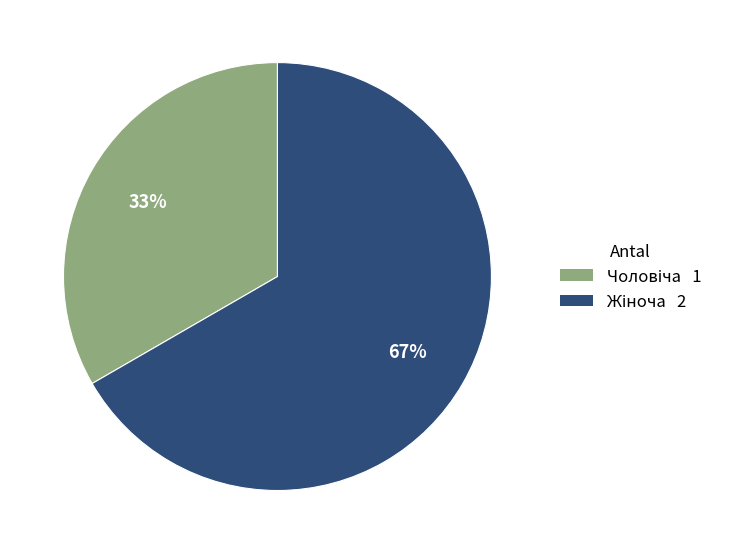

Is there a majority slice in this chart?

Yes